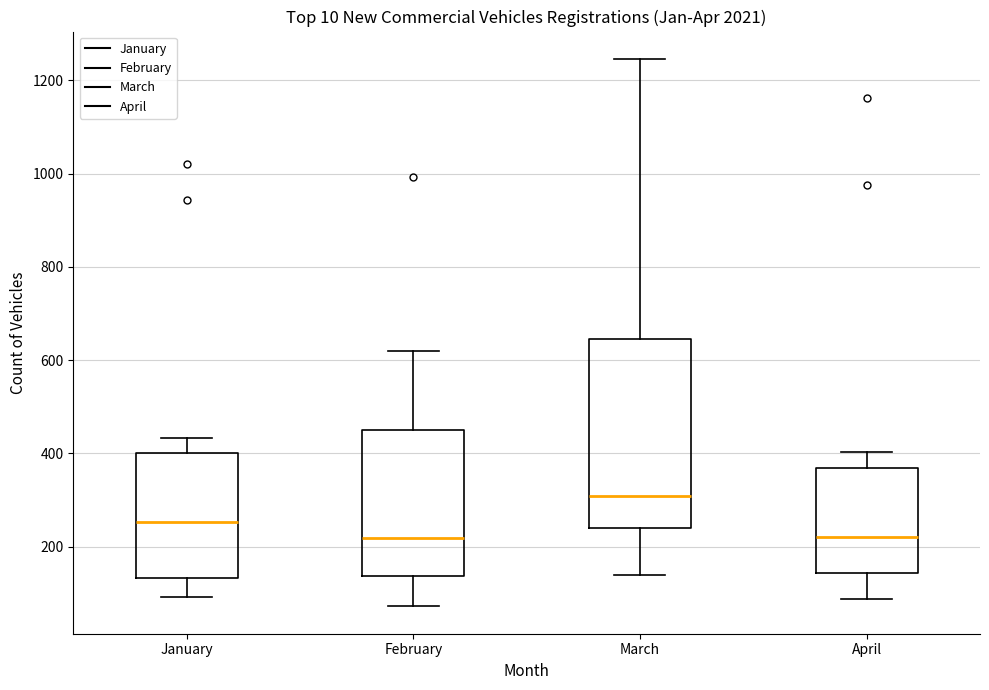

Reading left to right, read every box against the y-axis: the position of its median line, the range the box covers, and the ends of its whiskers. The values are not printed on the chart, so give them approximately, as read against the axis.

January: median 260, box 140 to 400, whiskers 100 to 440
February: median 220, box 140 to 460, whiskers 80 to 620
March: median 300, box 240 to 640, whiskers 140 to 1240
April: median 220, box 140 to 360, whiskers 80 to 400